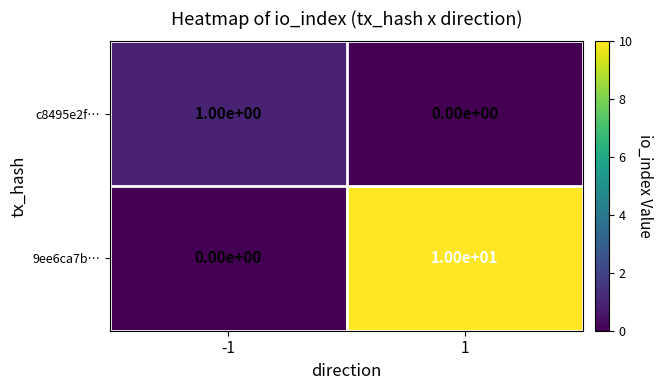

Between -1 and 1, which series saw the biggest shift?

9ee6ca7b…